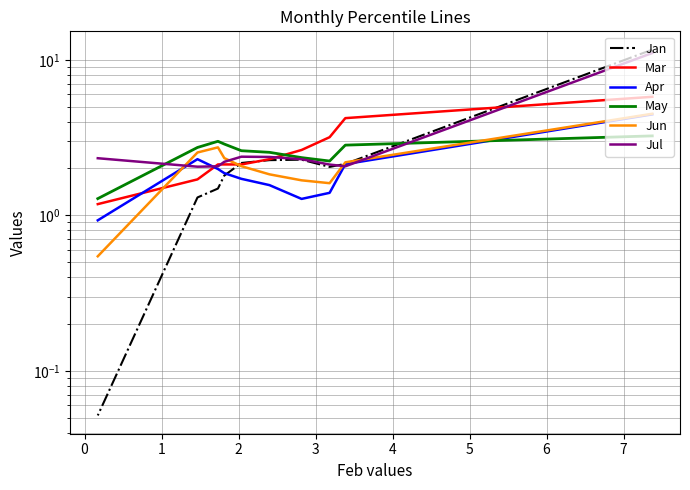

Between 2 and 1, which is larger?

2